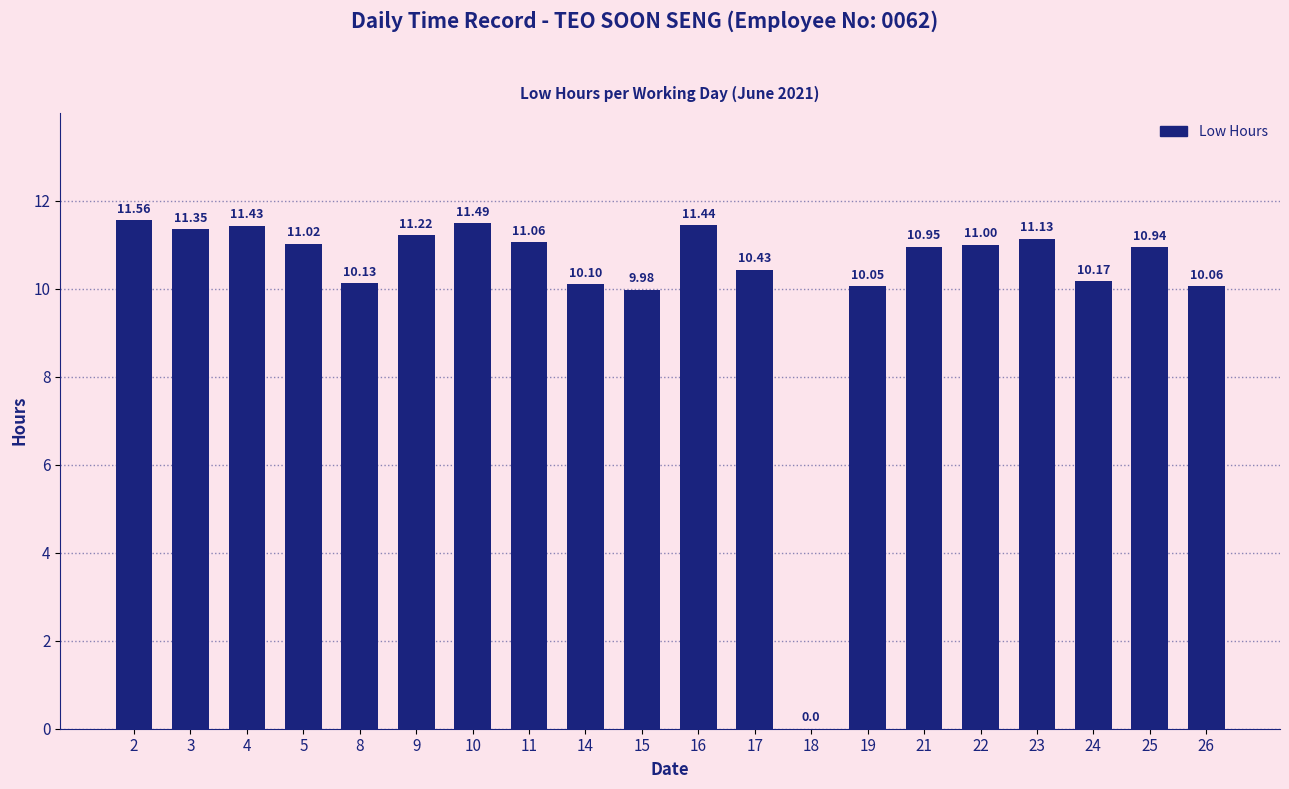

What is the maximum value shown in the chart?

11.6